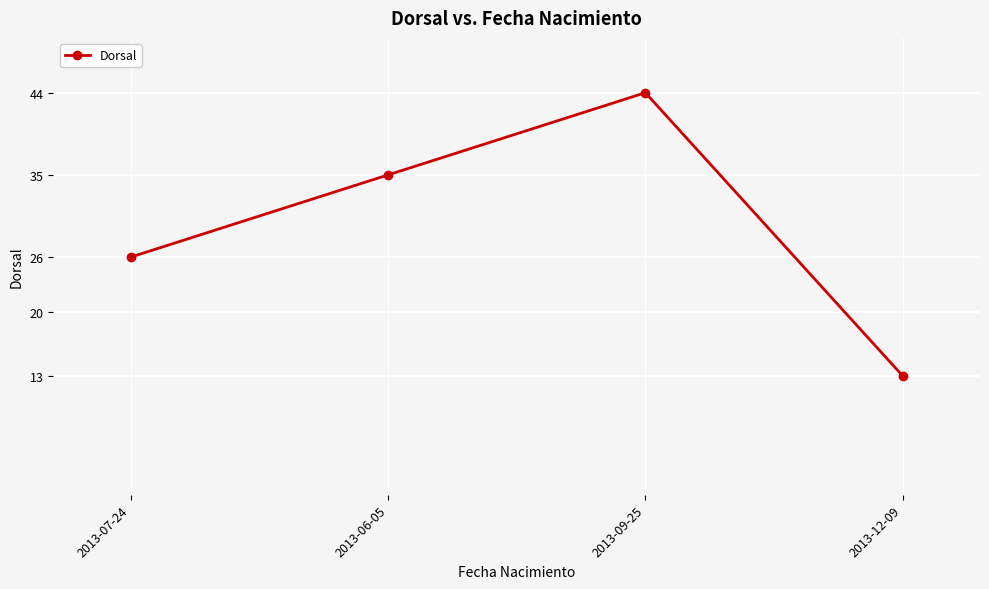

Is it true that the value at 2013-07-24 is 26?

True